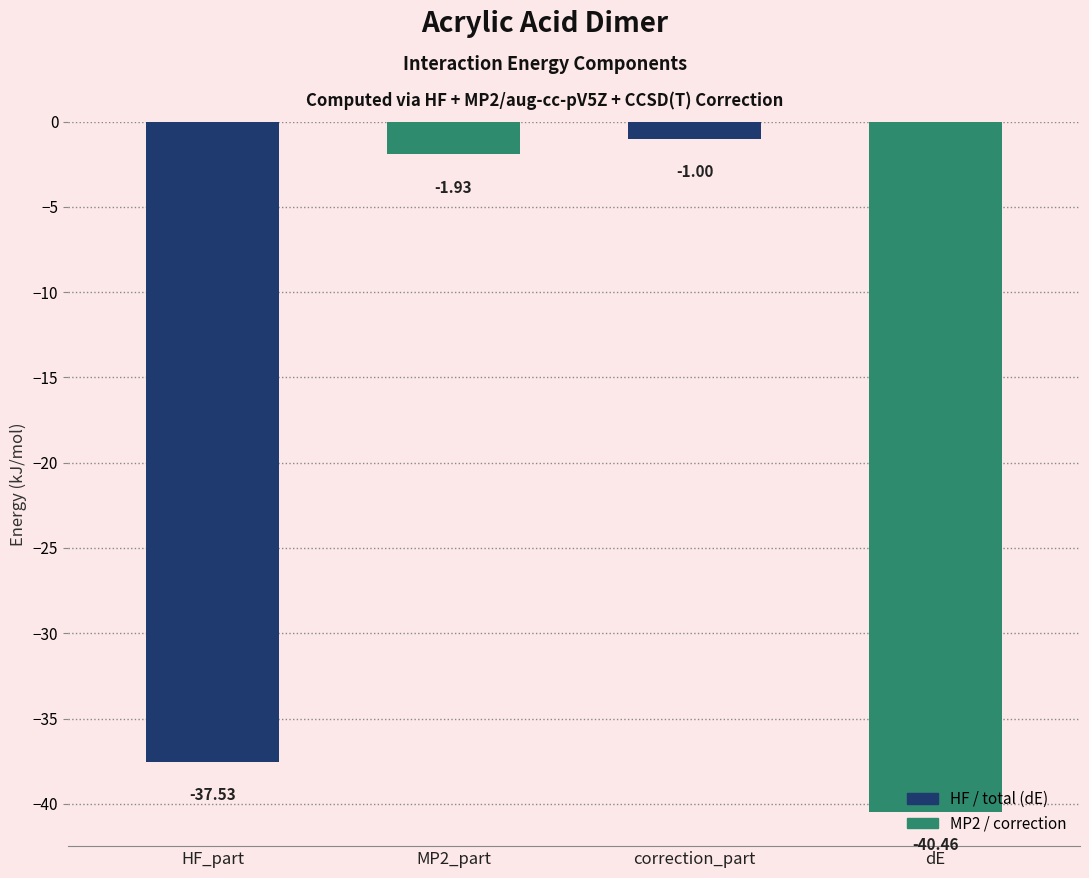

What is the label of the 2nd bar from the right?

correction_part